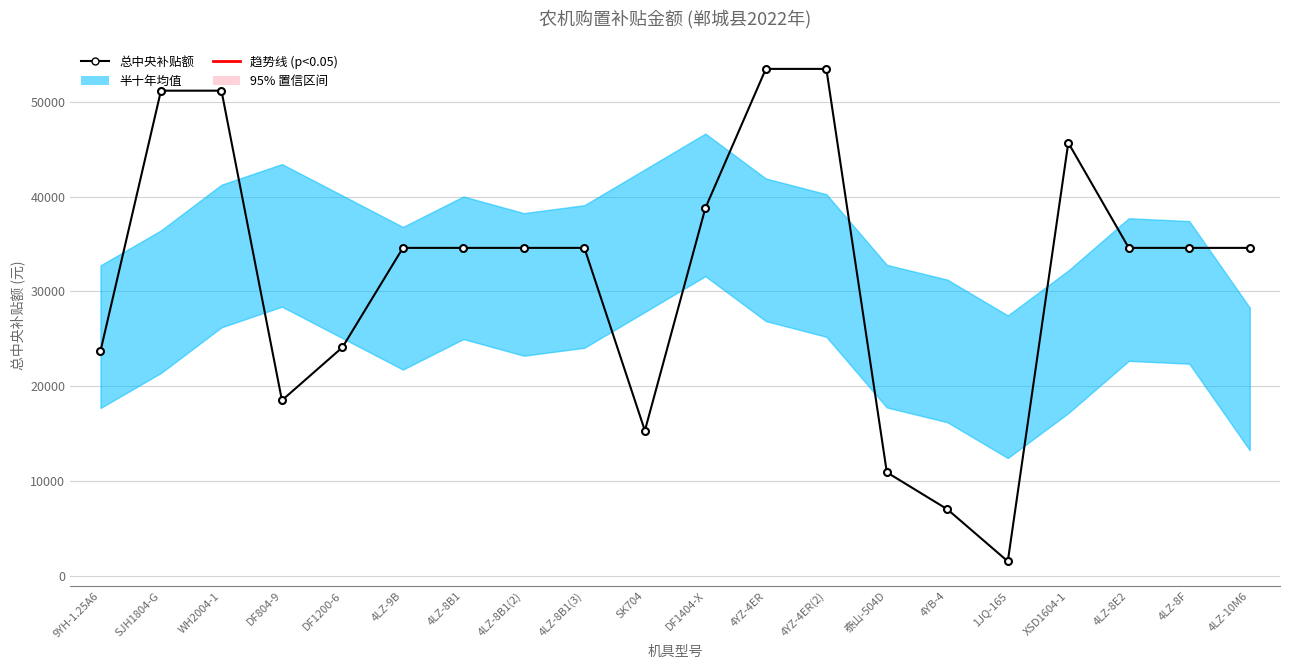

At which category does the data reach its first local valley?

DF804-9